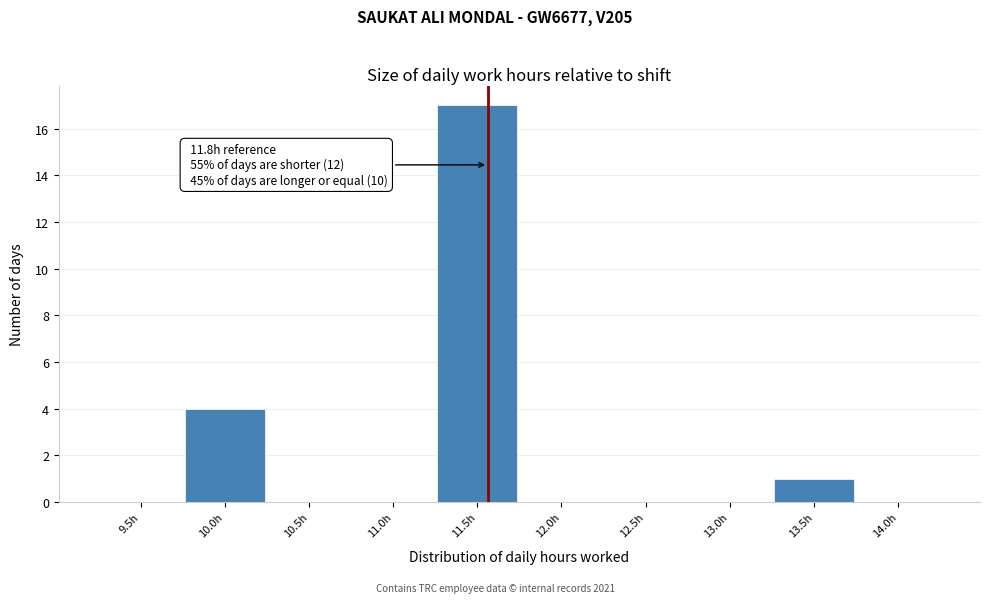

Reading right to left, list all the values displayed in this chart.

14.0h=0	13.5h=1	13.0h=0	12.5h=0	12.0h=0	11.5h=17	11.0h=0	10.5h=0	10.0h=4	9.5h=0